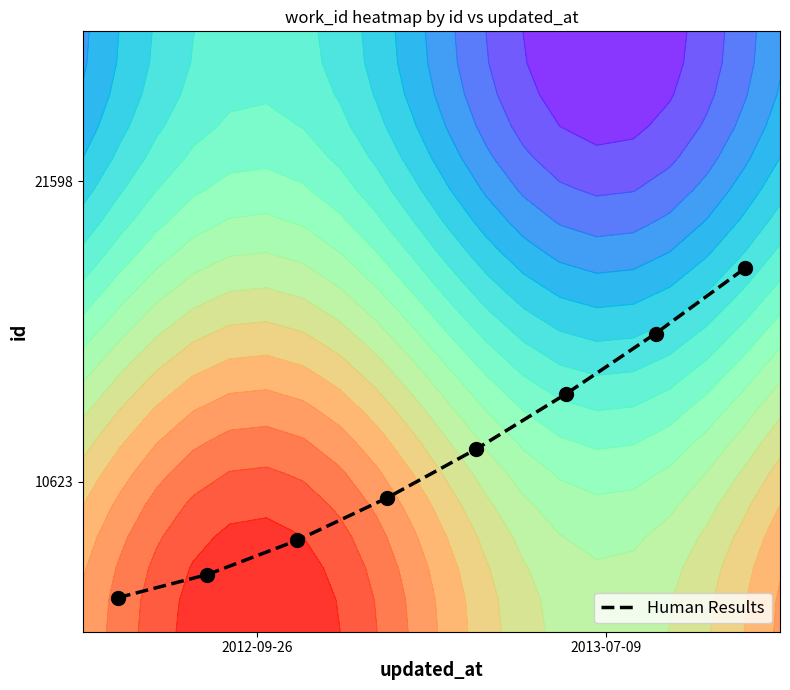

Reading left to right, list all the values displayed in this chart.

0.1	0.1	0.2	0.2	0.3	0.4	0.5	0.6